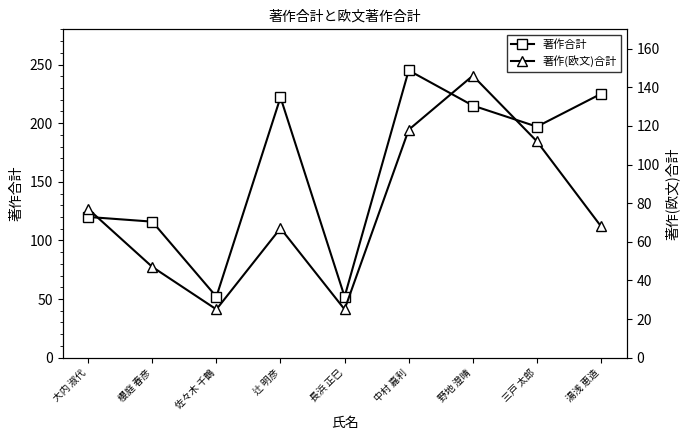

What are all the series names shown in the legend?

著作合計, 著作(欧文)合計